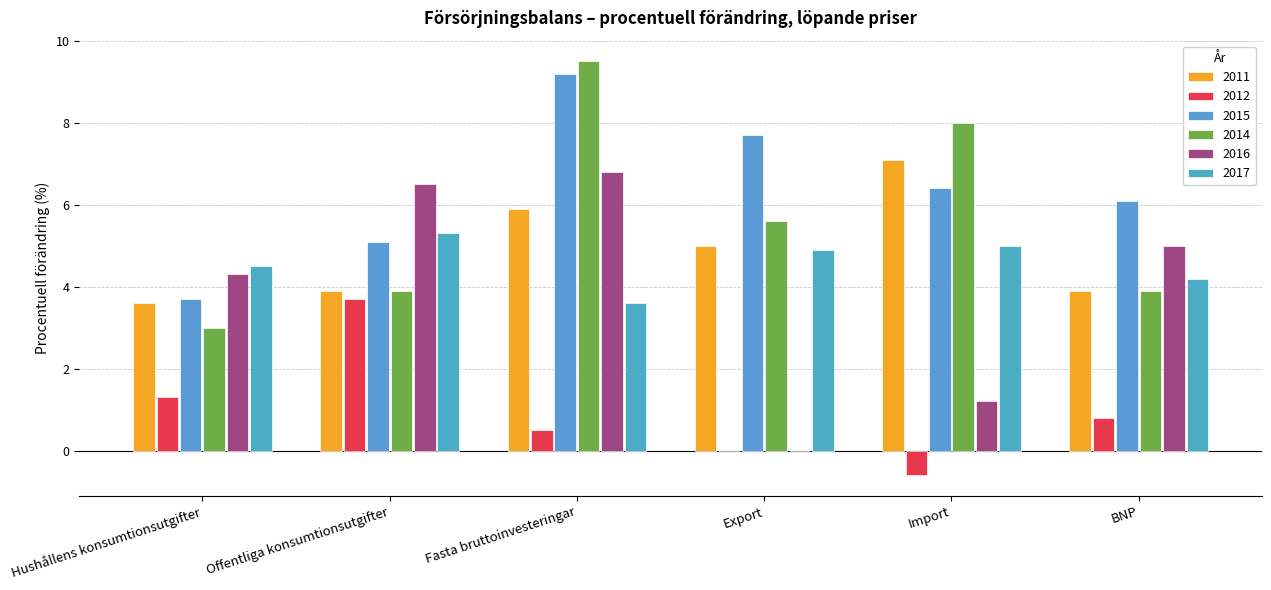

What is the total value across all series at Hushållens konsumtionsutgifter?

20.4